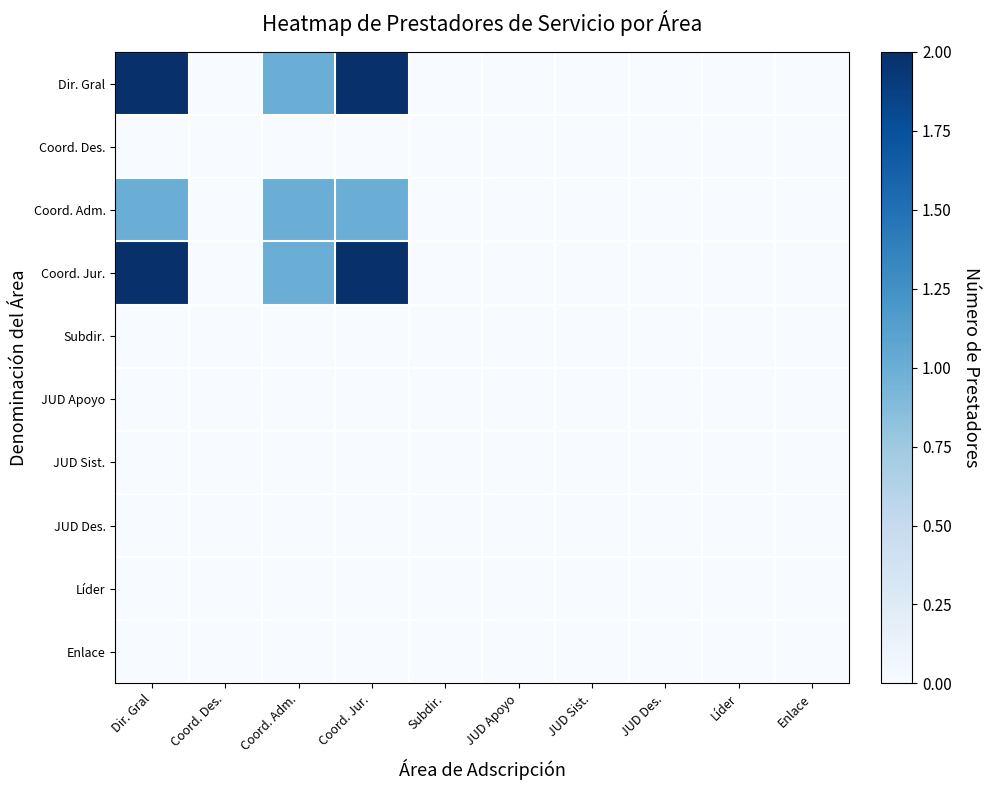

Reading left to right, extract all data points from this chart.

Dir. Gral: Dir. Gral=2	Coord. Des.=0	Coord. Adm.=1	Coord. Jur.=2	Subdir.=0	JUD Apoyo=0	JUD Sist.=0	JUD Des.=0	Líder=0	Enlace=0
Coord. Des.: Dir. Gral=0	Coord. Des.=0	Coord. Adm.=0	Coord. Jur.=0	Subdir.=0	JUD Apoyo=0	JUD Sist.=0	JUD Des.=0	Líder=0	Enlace=0
Coord. Adm.: Dir. Gral=1	Coord. Des.=0	Coord. Adm.=1	Coord. Jur.=1	Subdir.=0	JUD Apoyo=0	JUD Sist.=0	JUD Des.=0	Líder=0	Enlace=0
Coord. Jur.: Dir. Gral=2	Coord. Des.=0	Coord. Adm.=1	Coord. Jur.=2	Subdir.=0	JUD Apoyo=0	JUD Sist.=0	JUD Des.=0	Líder=0	Enlace=0
Subdir.: Dir. Gral=0	Coord. Des.=0	Coord. Adm.=0	Coord. Jur.=0	Subdir.=0	JUD Apoyo=0	JUD Sist.=0	JUD Des.=0	Líder=0	Enlace=0
JUD Apoyo: Dir. Gral=0	Coord. Des.=0	Coord. Adm.=0	Coord. Jur.=0	Subdir.=0	JUD Apoyo=0	JUD Sist.=0	JUD Des.=0	Líder=0	Enlace=0
JUD Sist.: Dir. Gral=0	Coord. Des.=0	Coord. Adm.=0	Coord. Jur.=0	Subdir.=0	JUD Apoyo=0	JUD Sist.=0	JUD Des.=0	Líder=0	Enlace=0
JUD Des.: Dir. Gral=0	Coord. Des.=0	Coord. Adm.=0	Coord. Jur.=0	Subdir.=0	JUD Apoyo=0	JUD Sist.=0	JUD Des.=0	Líder=0	Enlace=0
Líder: Dir. Gral=0	Coord. Des.=0	Coord. Adm.=0	Coord. Jur.=0	Subdir.=0	JUD Apoyo=0	JUD Sist.=0	JUD Des.=0	Líder=0	Enlace=0
Enlace: Dir. Gral=0	Coord. Des.=0	Coord. Adm.=0	Coord. Jur.=0	Subdir.=0	JUD Apoyo=0	JUD Sist.=0	JUD Des.=0	Líder=0	Enlace=0